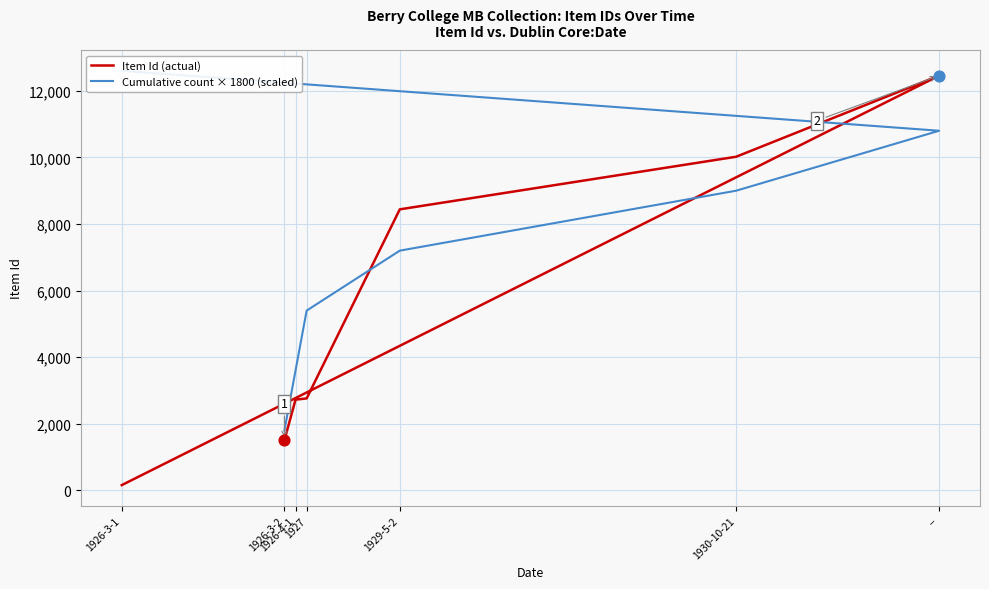

Which series has the largest total across all categories?

Cumulative count × 1800 (scaled)